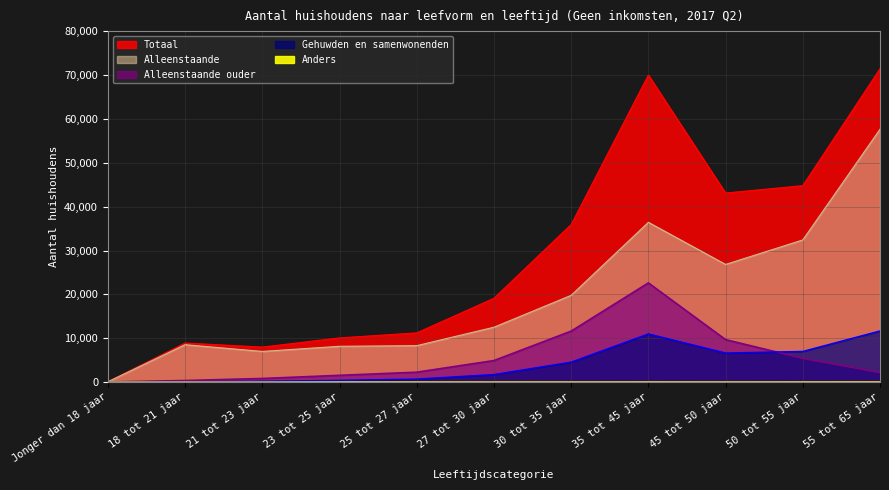

Is the value of Anders at 30 tot 35 jaar greater than the value of Gehuwden en samenwonenden at 50 tot 55 jaar?

No